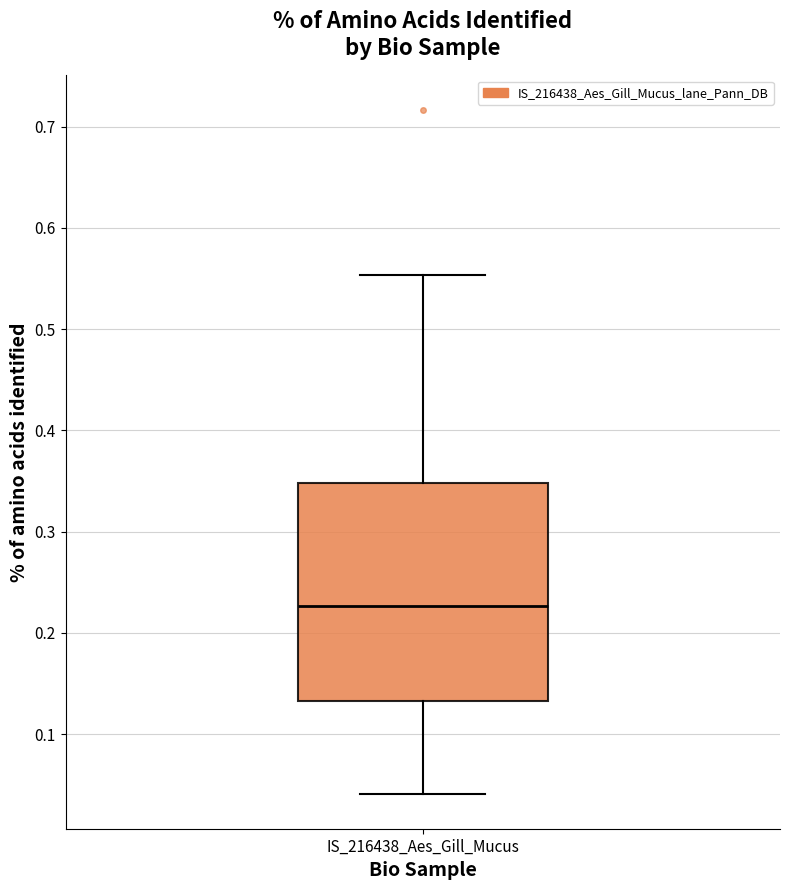

Where is the upper edge of the box for IS_216438_Aes_Gill_Mucus on the y-axis? The values are not printed on the chart, so give them approximately, as read against the axis.

0.35